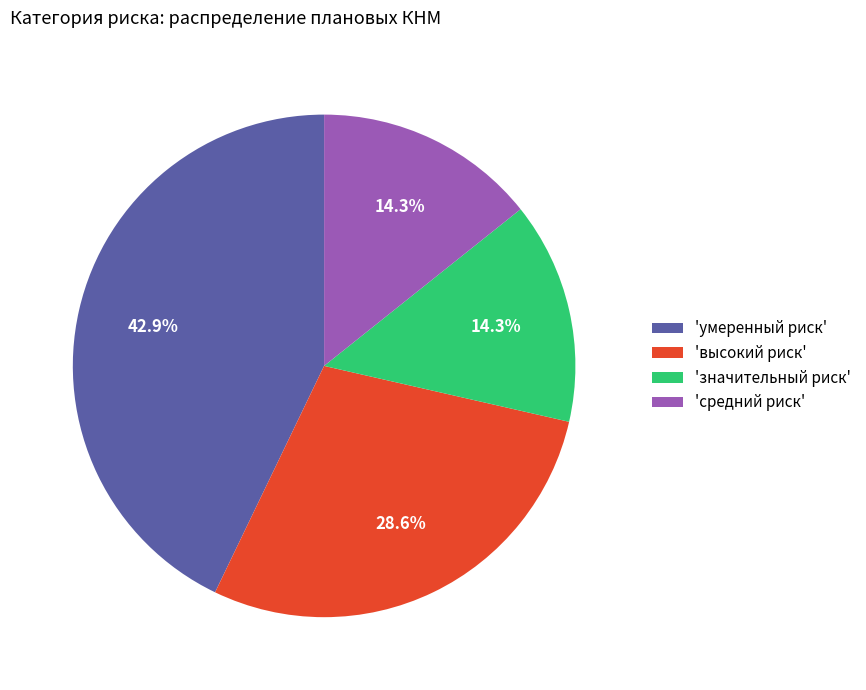

Is the sum of 'высокий риск' and 'средний риск' greater than half?

No